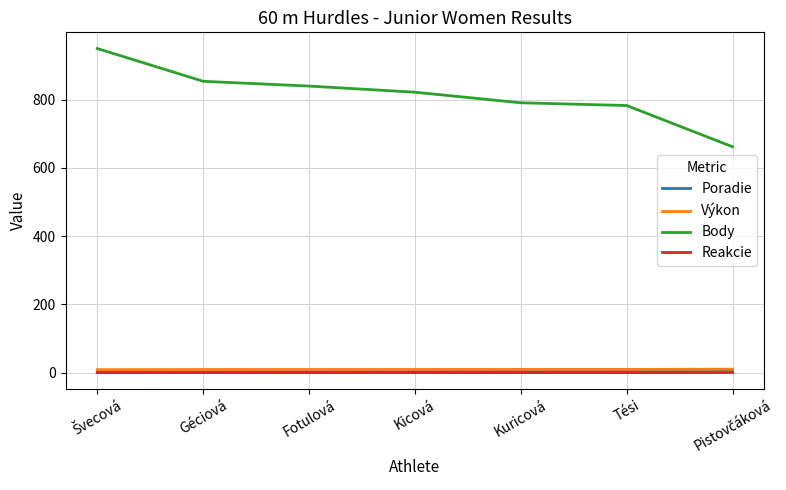

Which series has the largest total across all categories?

Body